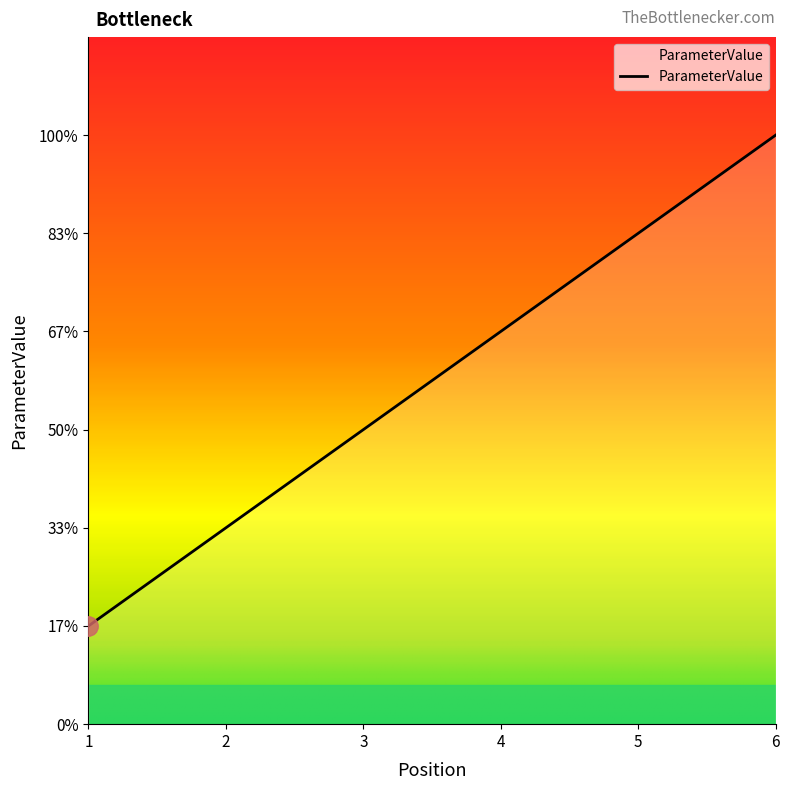

Does the chart have visible grid lines?

No